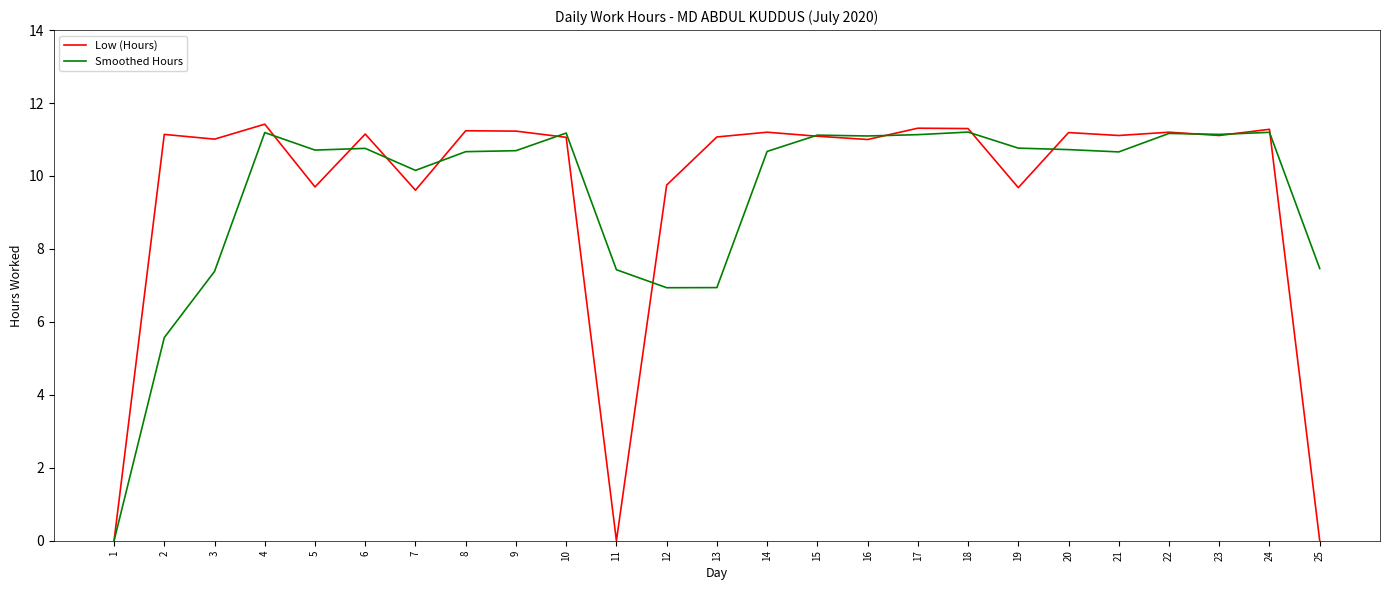

Which series ends up on top after the final intersection of Low (Hours) and Smoothed Hours?

Smoothed Hours